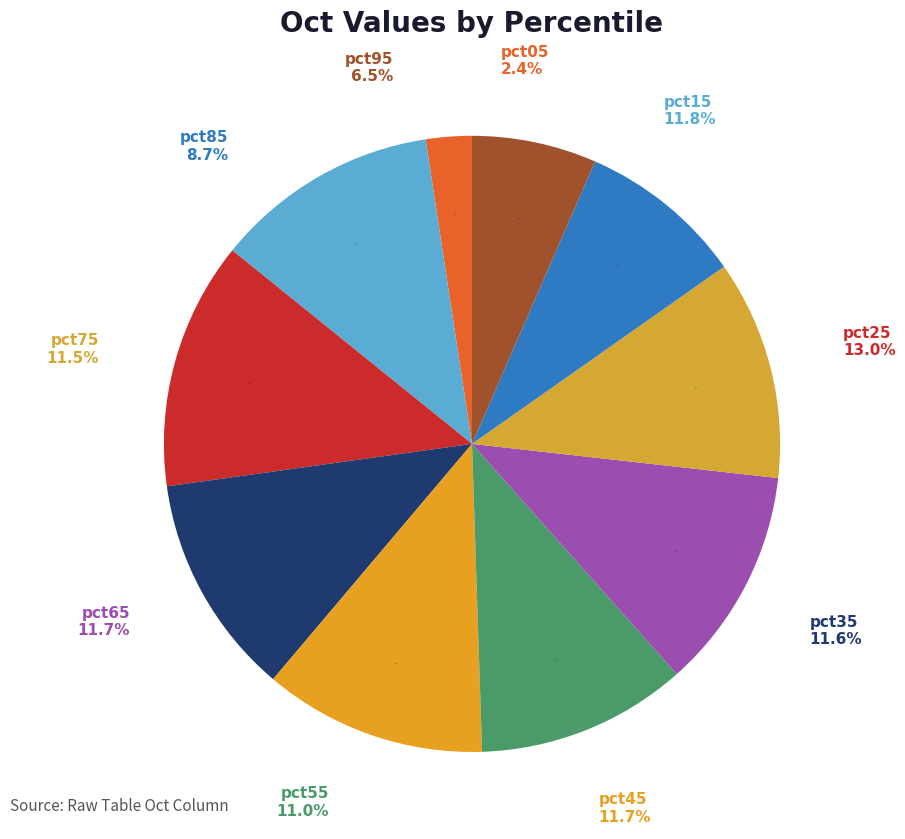

To the nearest percent, what percentage of the pie is pct35?

12%